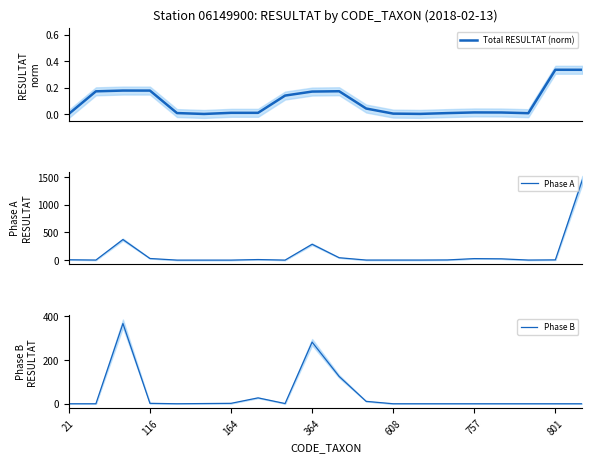

What is the highest value of the Phase A series?

1447